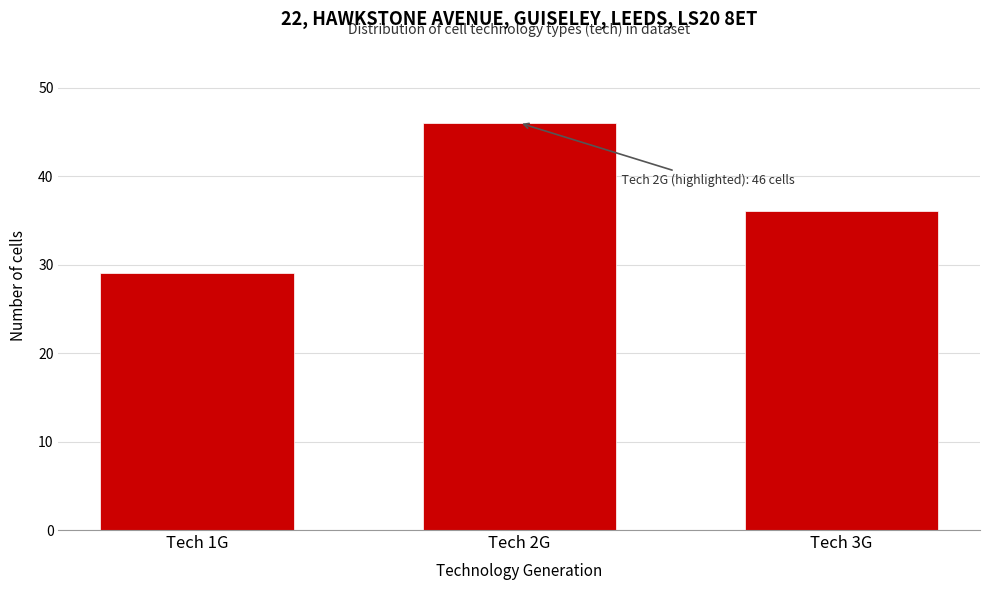

Reading left to right, transcribe all the data shown in this chart.

29	46	36